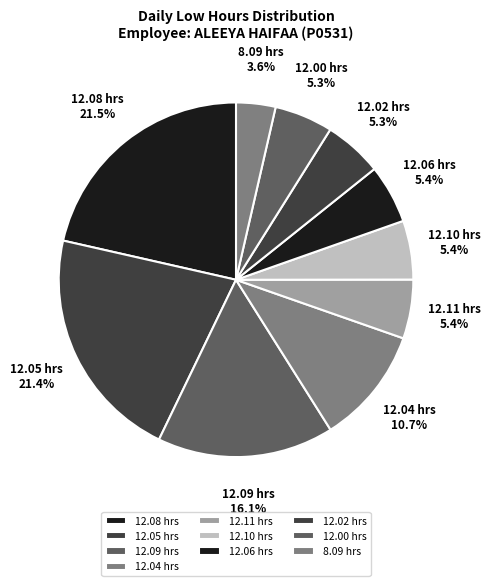

Approximately how many times larger is the value at 12.09 hrs compared to 8.09 hrs?

4.5